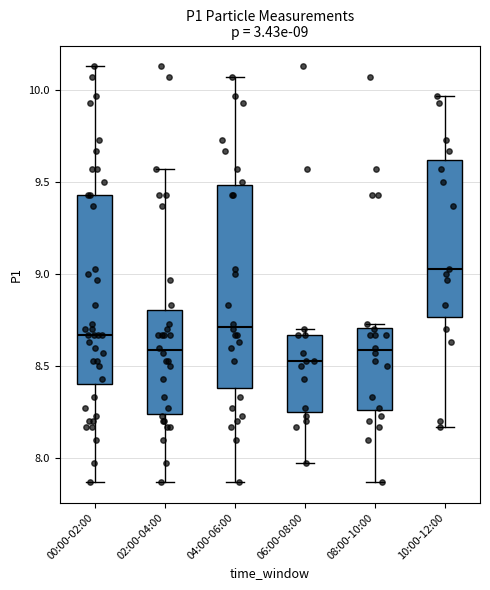

Which box has the highest median line?

10:00-12:00